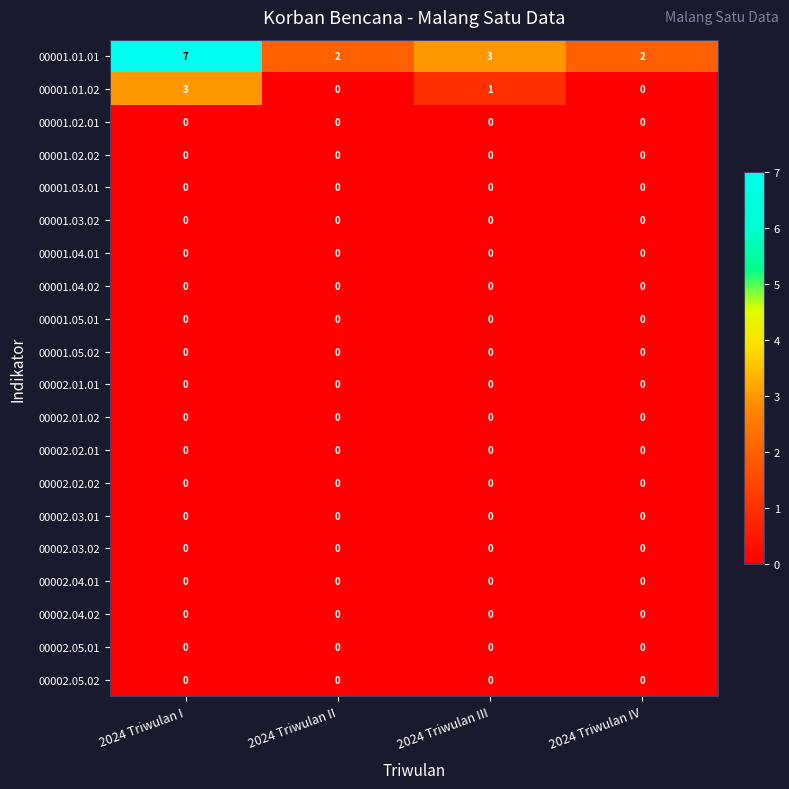

Which series has the largest total across all categories?

00001.01.01